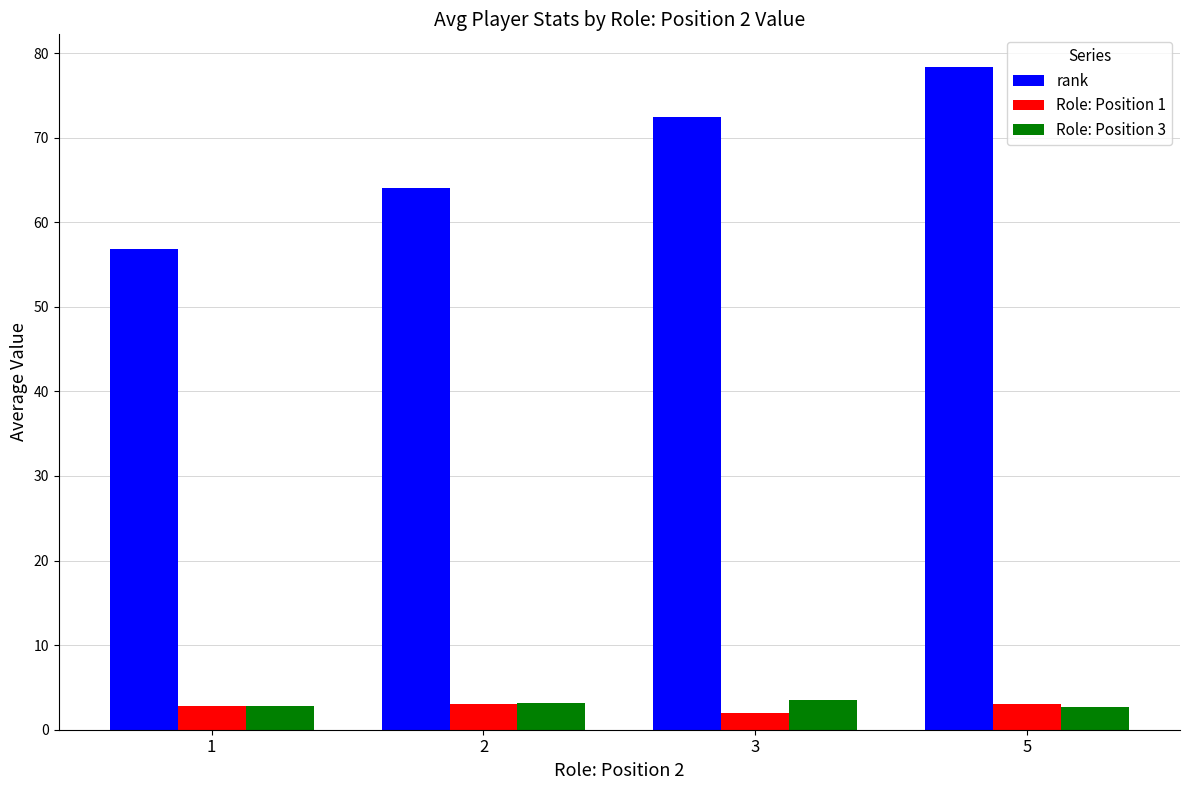

List the labels in order of rank value, largest first.

5, 3, 2, 1